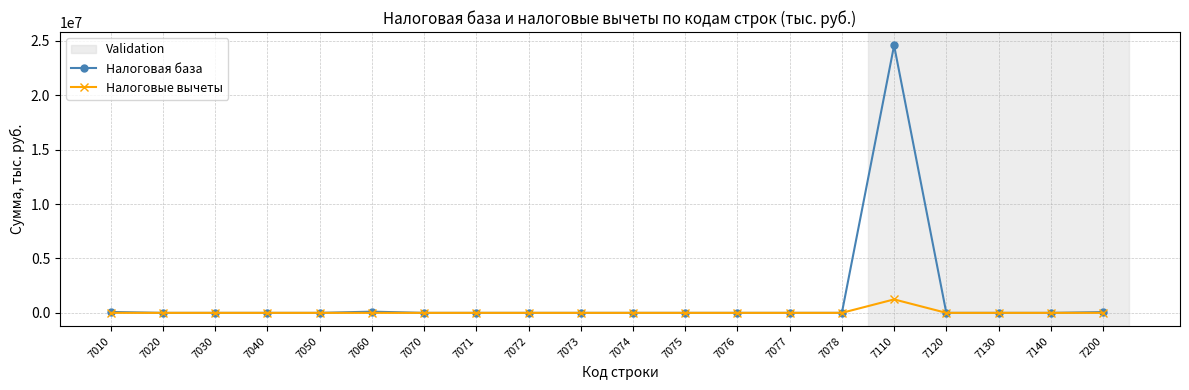

List the series in order of their peak value, highest first.

Налоговая база, Налоговые вычеты